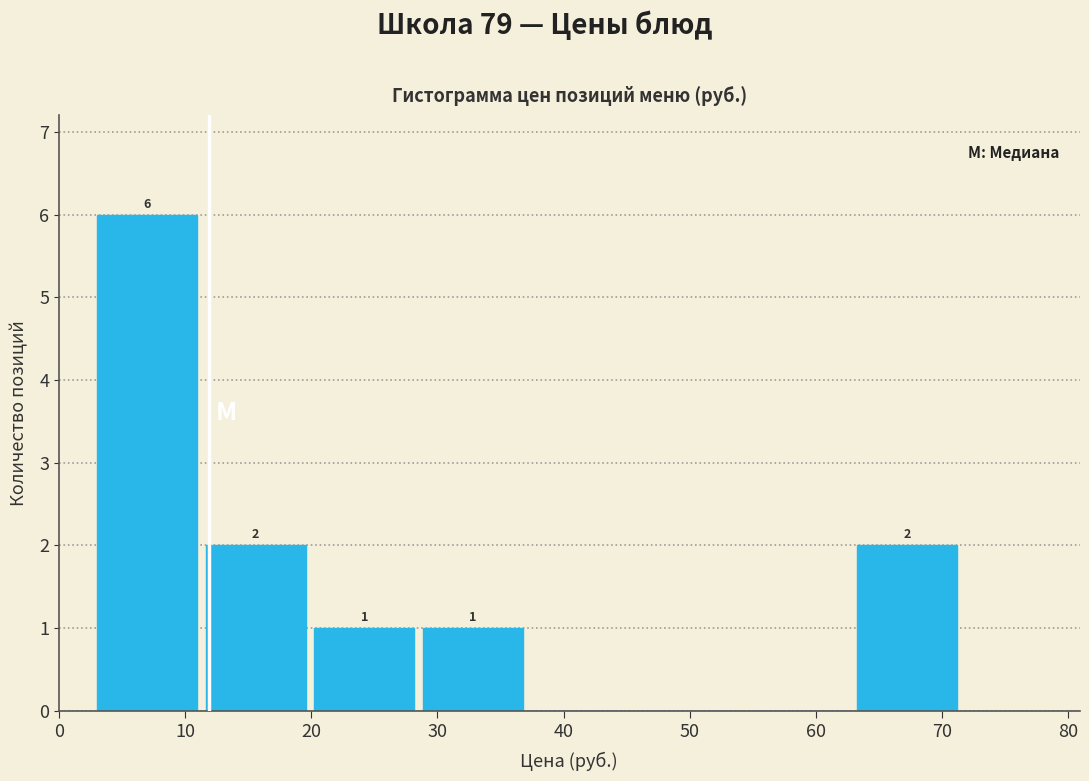

Over which range of the x-axis is the bar tallest?

3 to 12